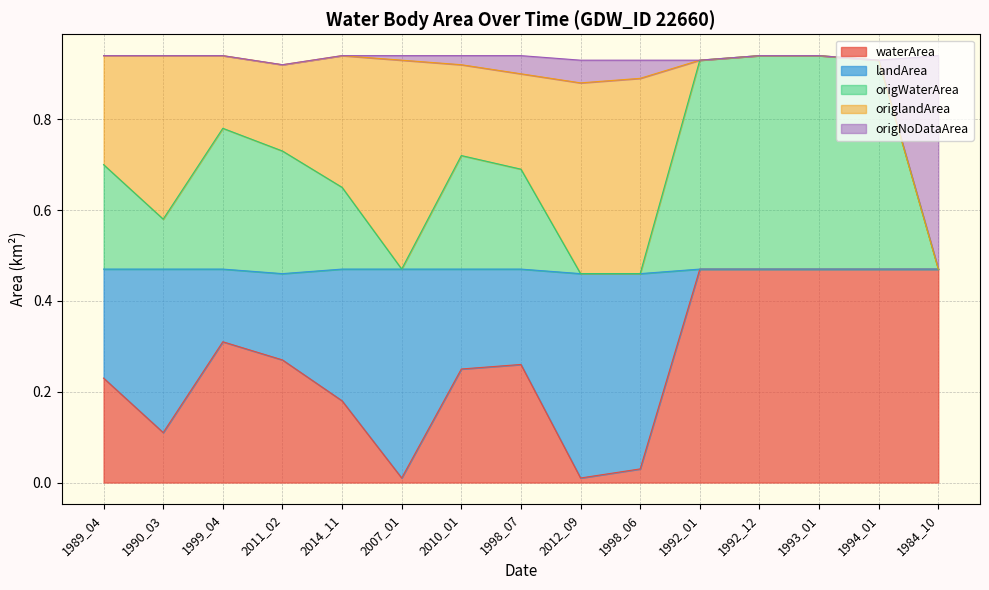

Reading left to right, extract all data points from this chart.

waterArea: 0.2	0.1	0.3	0.3	0.2	0.0	0.2	0.3	0.0	0.0	0.5	0.5	0.5	0.5	0.5
origWaterArea: 0.7	0.6	0.8	0.7	0.6	0.5	0.7	0.7	0.5	0.5	0.9	0.9	0.9	0.9	0.5
origNoDataArea: 0.9	0.9	0.9	0.9	0.9	0.9	0.9	0.9	0.9	0.9	0.9	0.9	0.9	0.9	0.5